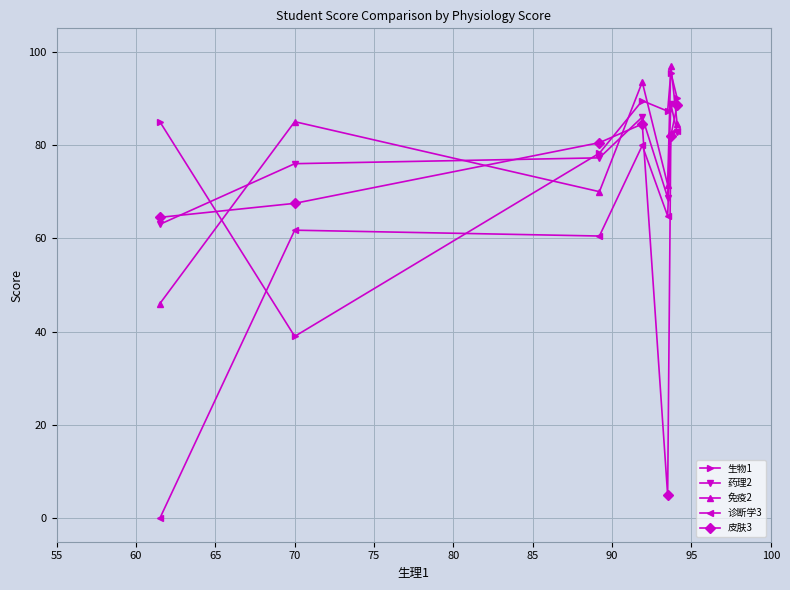

At how many categories does at least one series exceed 66?

7